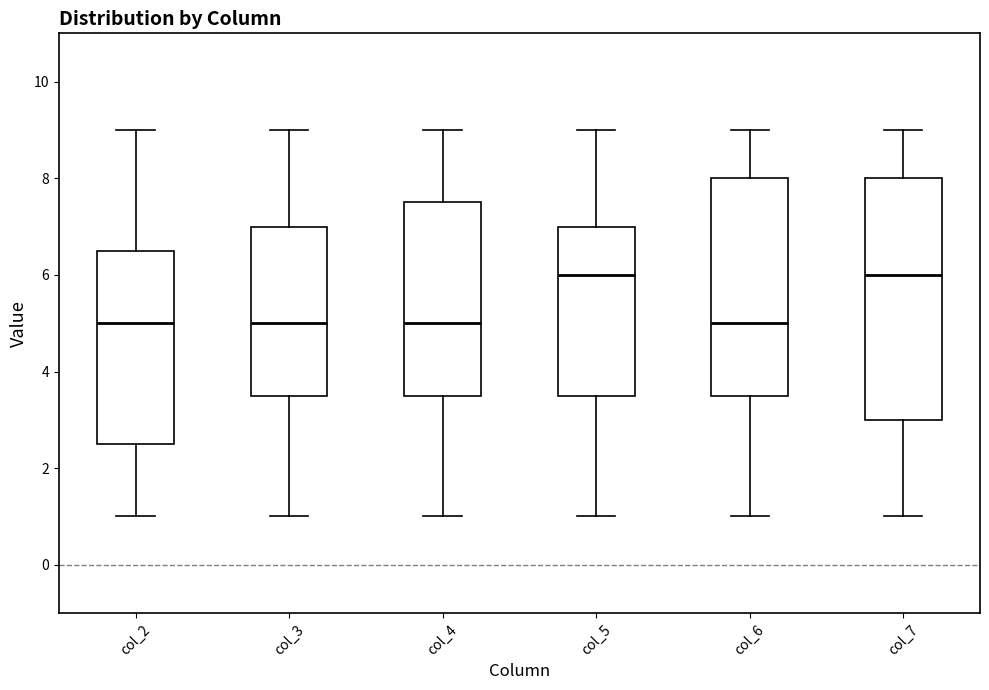

Reading left to right, read every box against the y-axis: the position of its median line, the range the box covers, and the ends of its whiskers. The values are not printed on the chart, so give them approximately, as read against the axis.

col_2: median 5.0, box 2.6 to 6.6, whiskers 1.0 to 9.0
col_3: median 5.0, box 3.6 to 7.0, whiskers 1.0 to 9.0
col_4: median 5.0, box 3.6 to 7.6, whiskers 1.0 to 9.0
col_5: median 6.0, box 3.6 to 7.0, whiskers 1.0 to 9.0
col_6: median 5.0, box 3.6 to 8.0, whiskers 1.0 to 9.0
col_7: median 6.0, box 3.0 to 8.0, whiskers 1.0 to 9.0